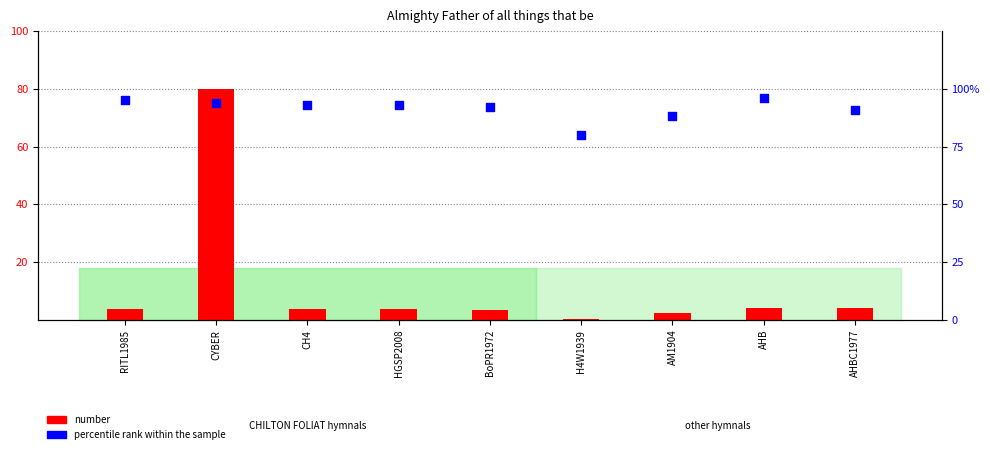

At how many categories does at least one series exceed 90?

7